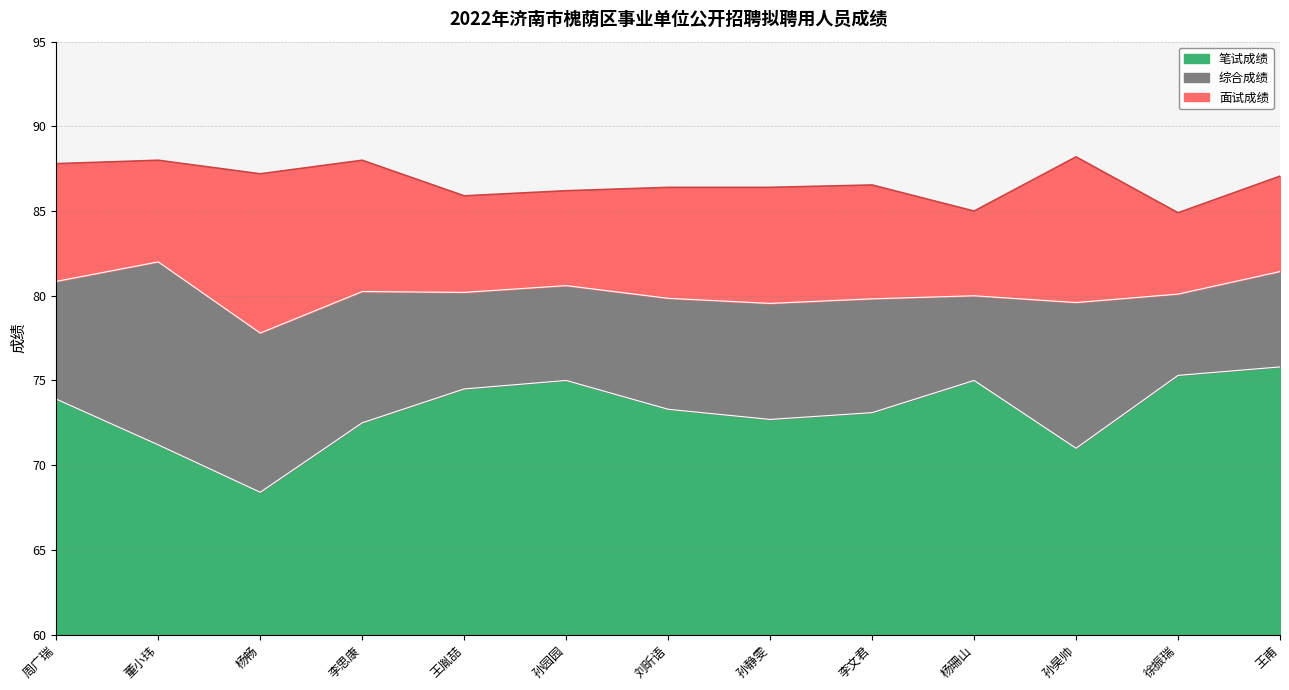

True or false: 笔试成绩 and 面试成绩 cross at least once.

False